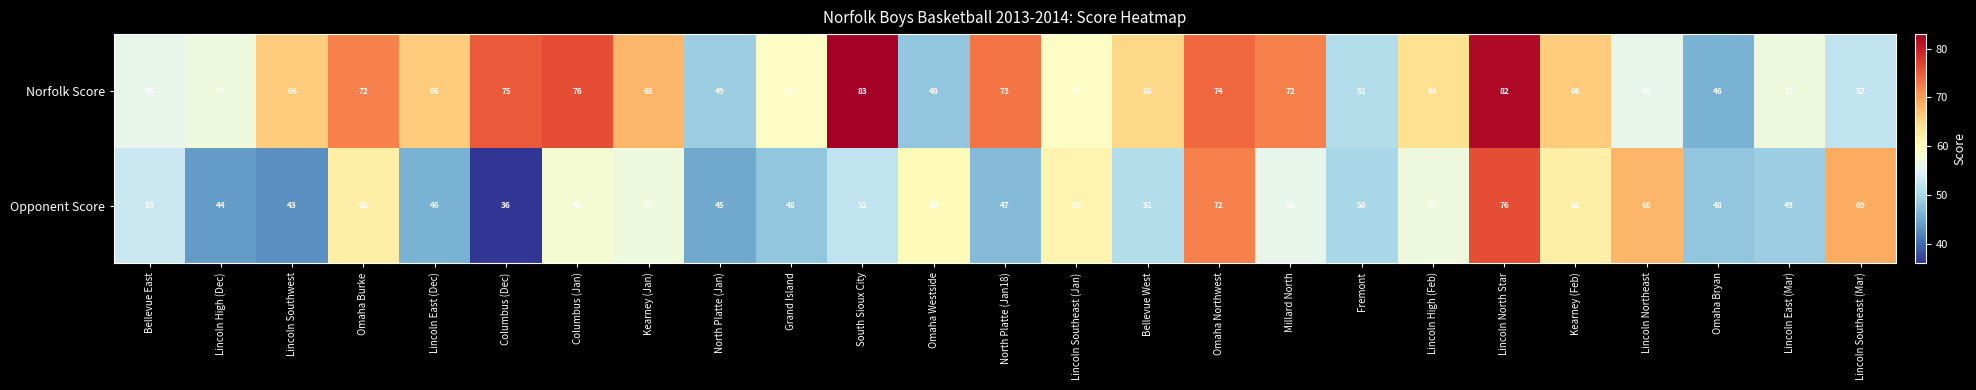

At which category does the chart reach its minimum across all series?

Columbus (Dec)